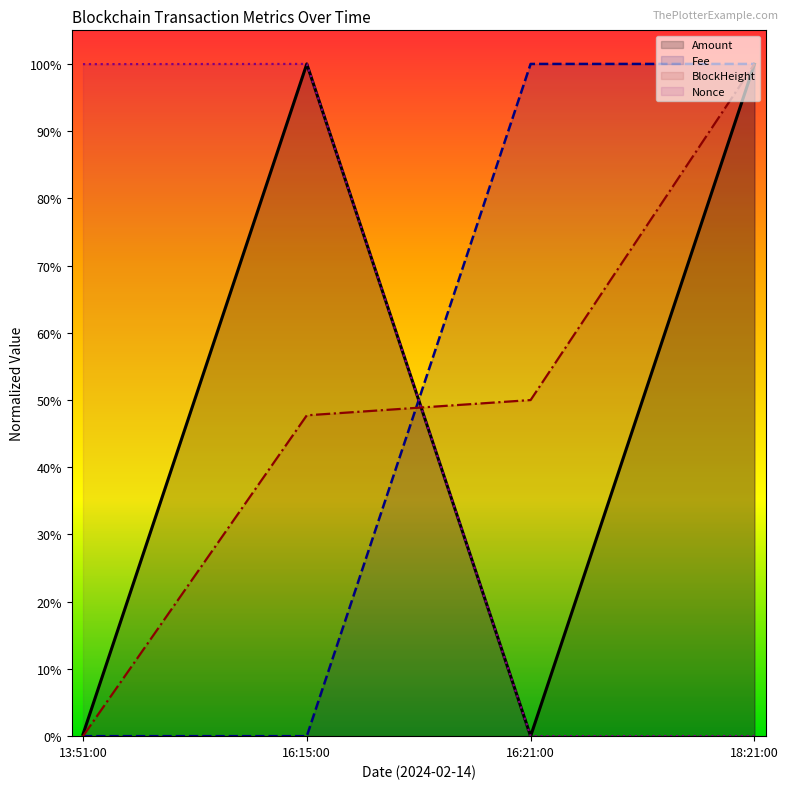

Which has a higher value, 16:21:00 or 16:15:00?

16:15:00